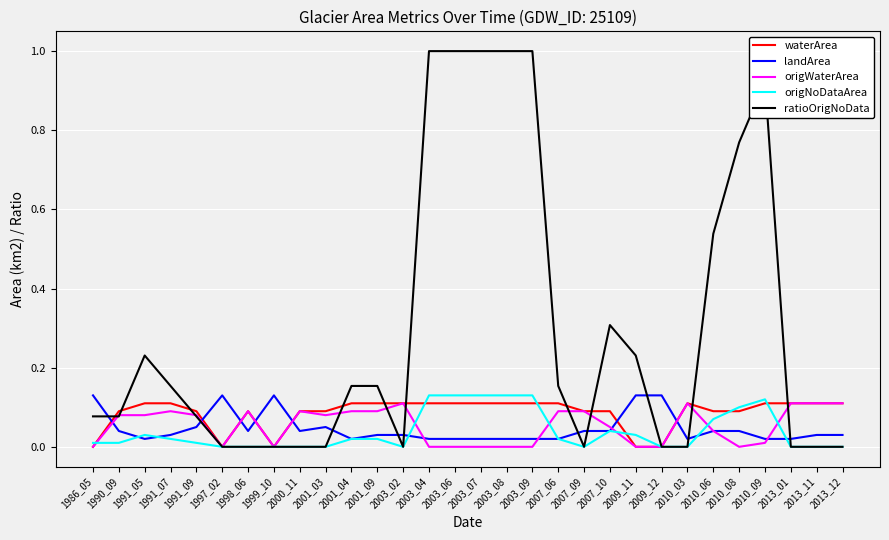

Which series has the widest spread of values?

ratioOrigNoData